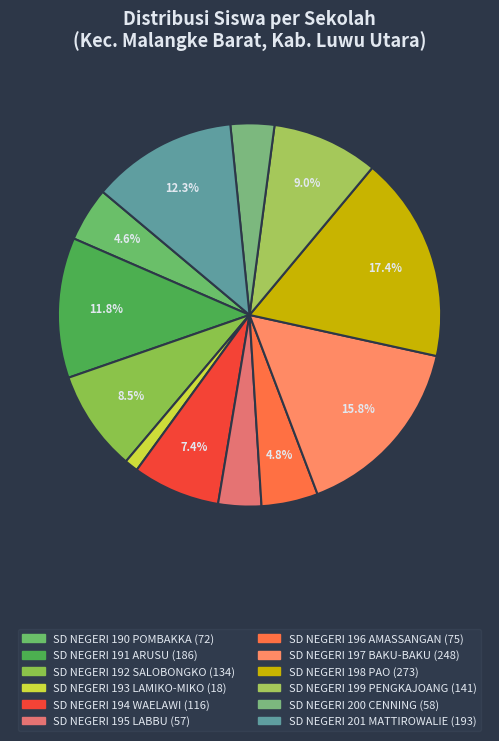

What is the ratio of the value at SD NEGERI 191 ARUSU to the value at SD NEGERI 192 SALOBONGKO?

1.4